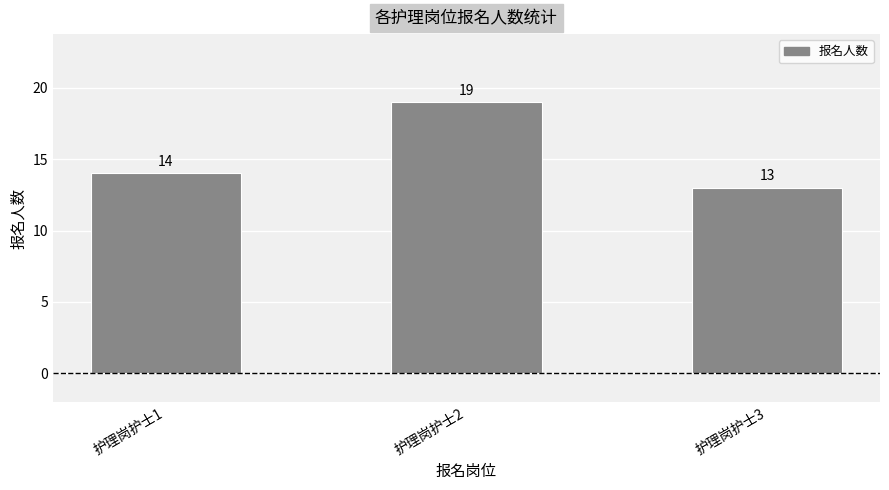

The chart shows a value of 13 at 护理岗护士3. True or false?

True